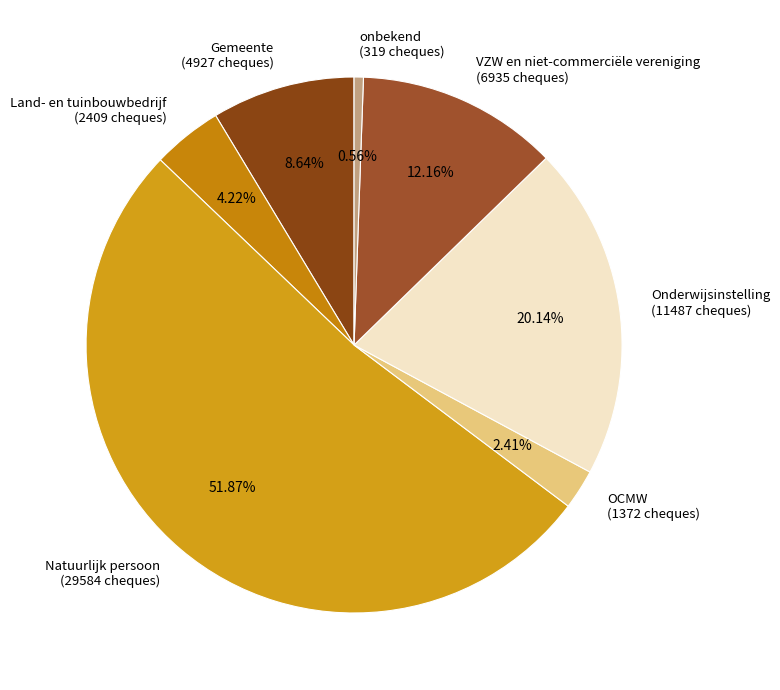

To the nearest percent, what portion does VZW en niet-commerciële vereniging represent?

12%